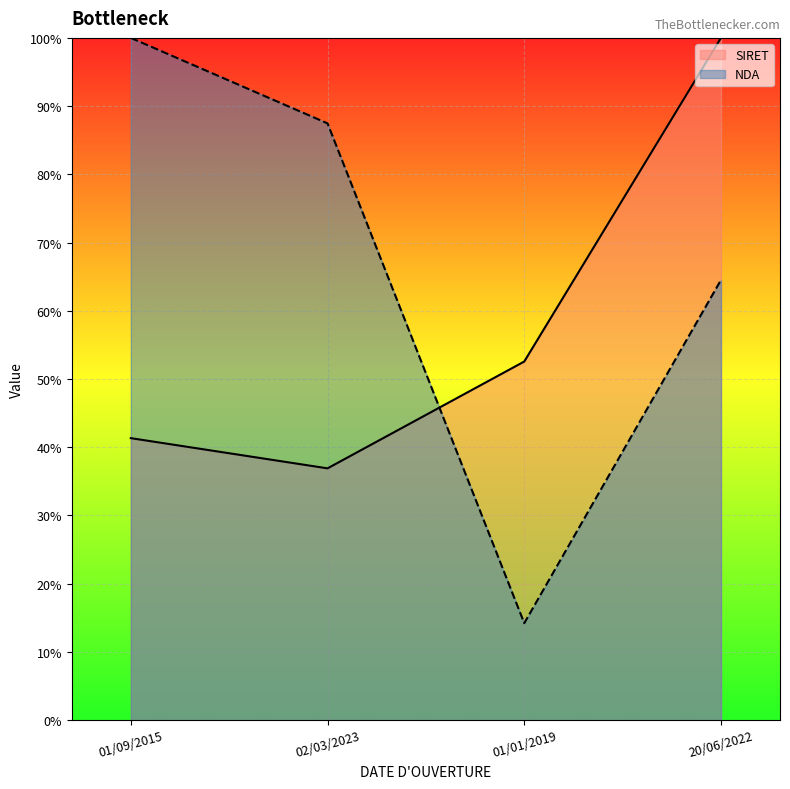

The NDA series shows 64.5 at 20/06/2022. True or false?

True